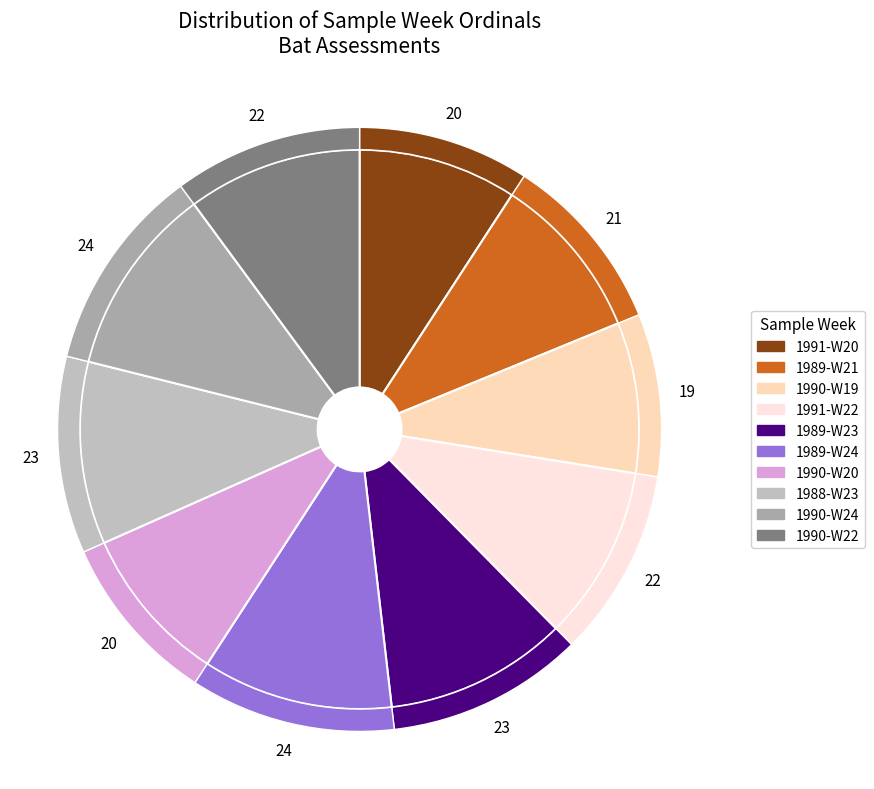

What is the ratio of the value at 1990-W20 to the value at 1991-W22?

0.9